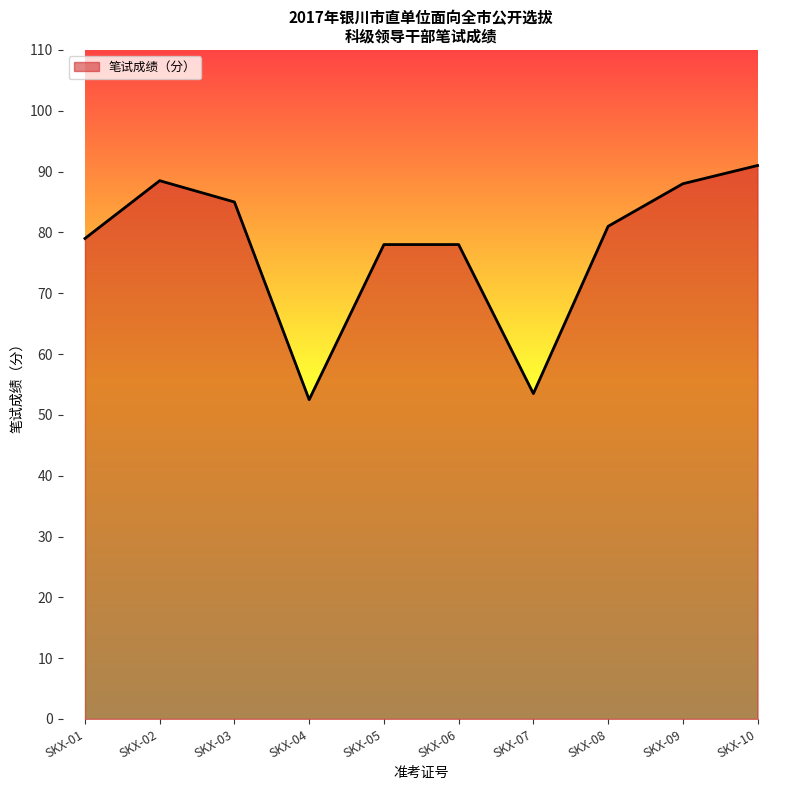

How many values are below 81?

5